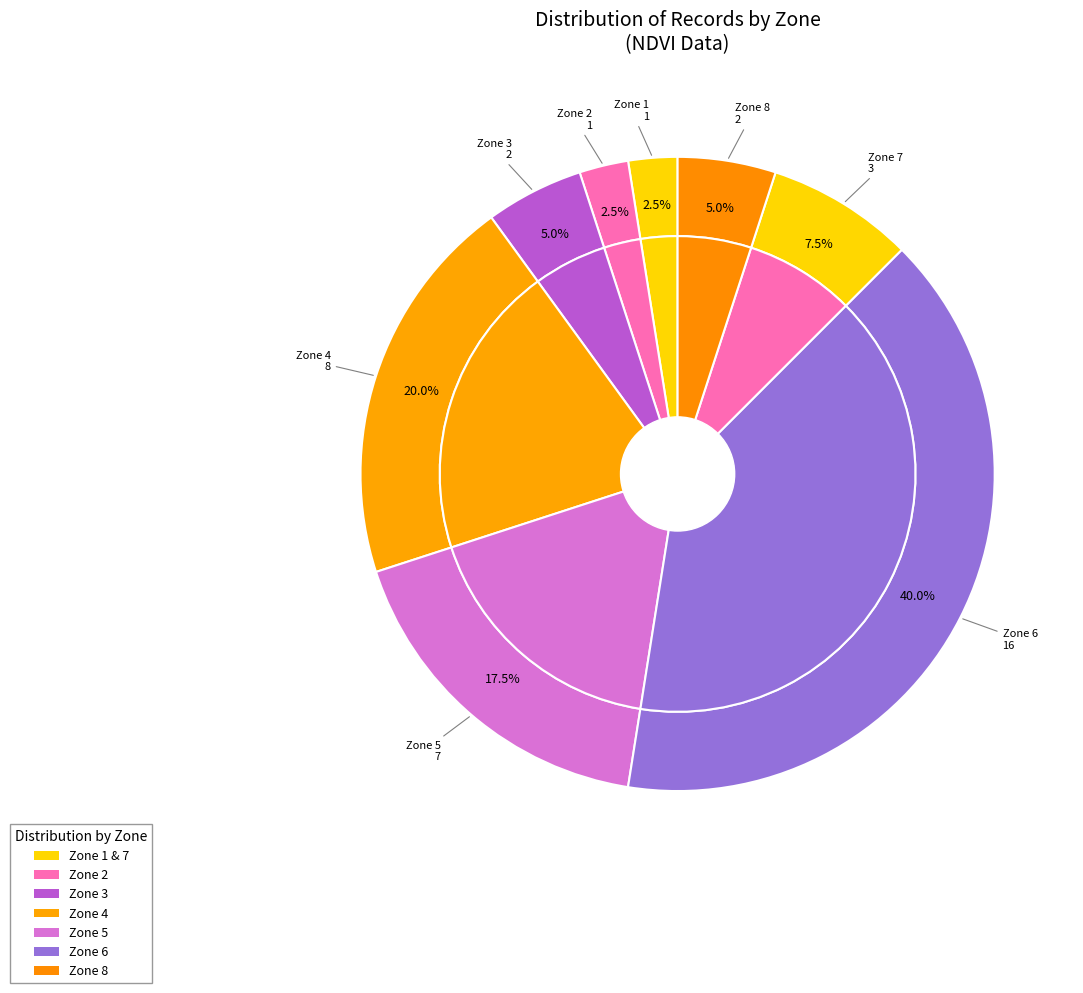

How many slices are in this pie chart?

8